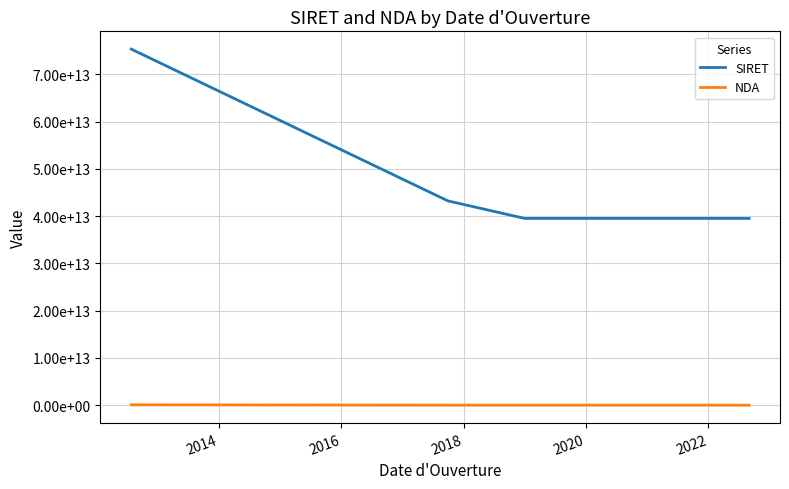

Is this an area chart (filled region under the line)?

No